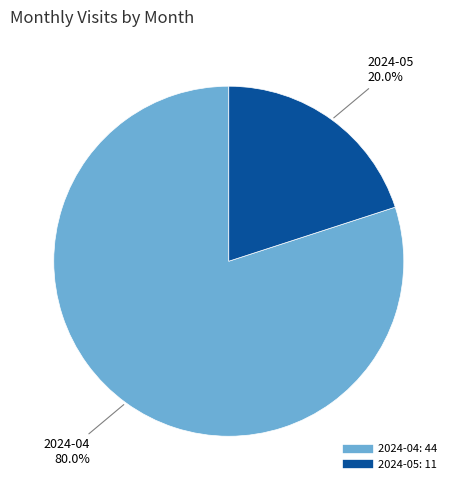

To the nearest percent, what is the difference between the 2024-05 and 2024-04 slice percentages?

60%